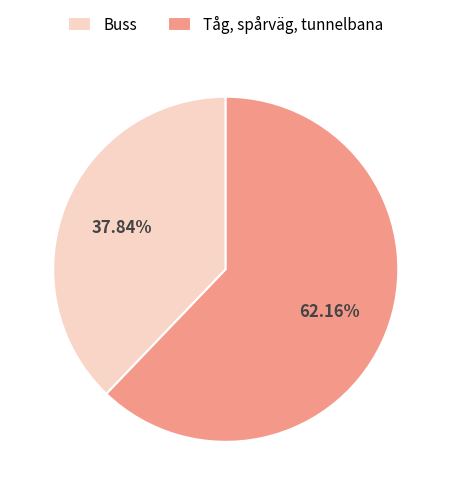

Approximately how many times larger is the value at Buss compared to Tåg, spårväg, tunnelbana?

0.6